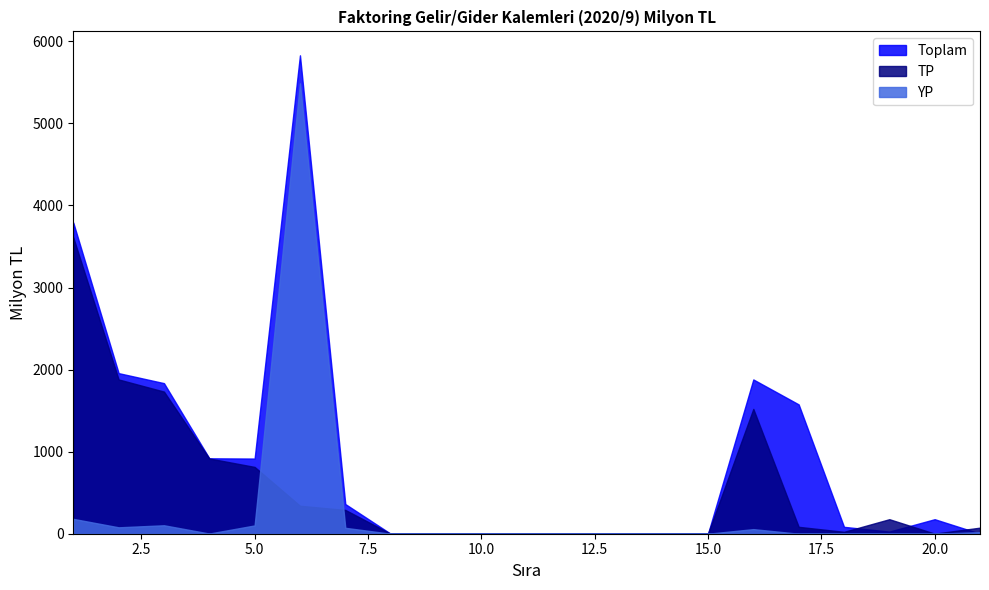

How many interior local valleys does the Toplam series have?

2